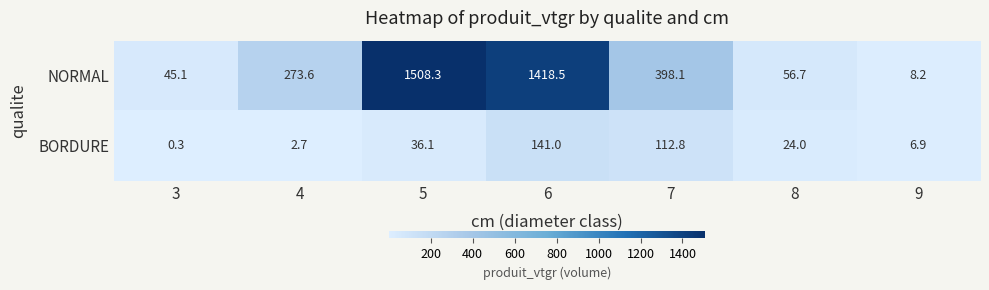

What is the minimum value shown in the chart?

0.3